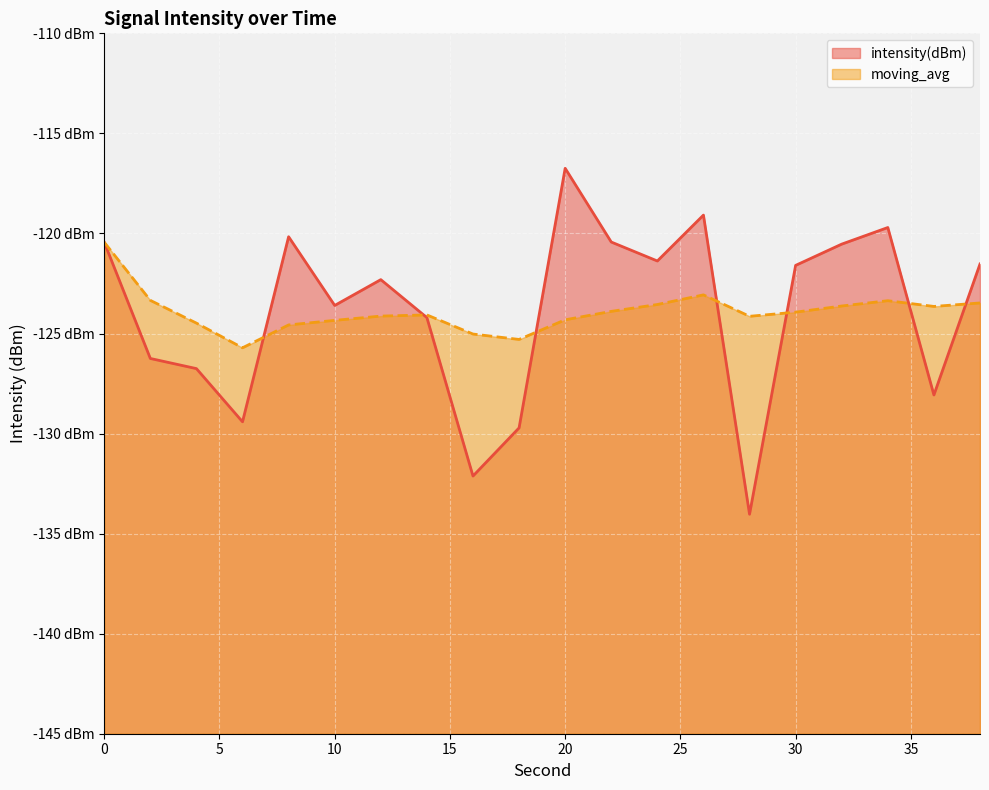

How many lines are shown in the chart?

2